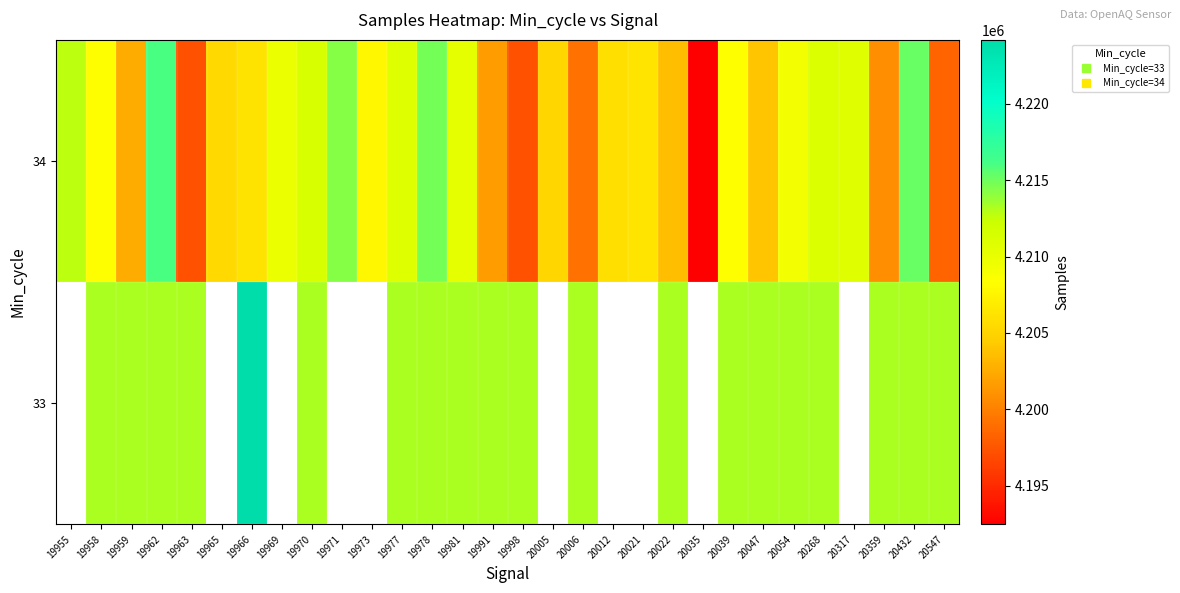

The value of 34 at 20547 is 2606322.2. True or false?

False